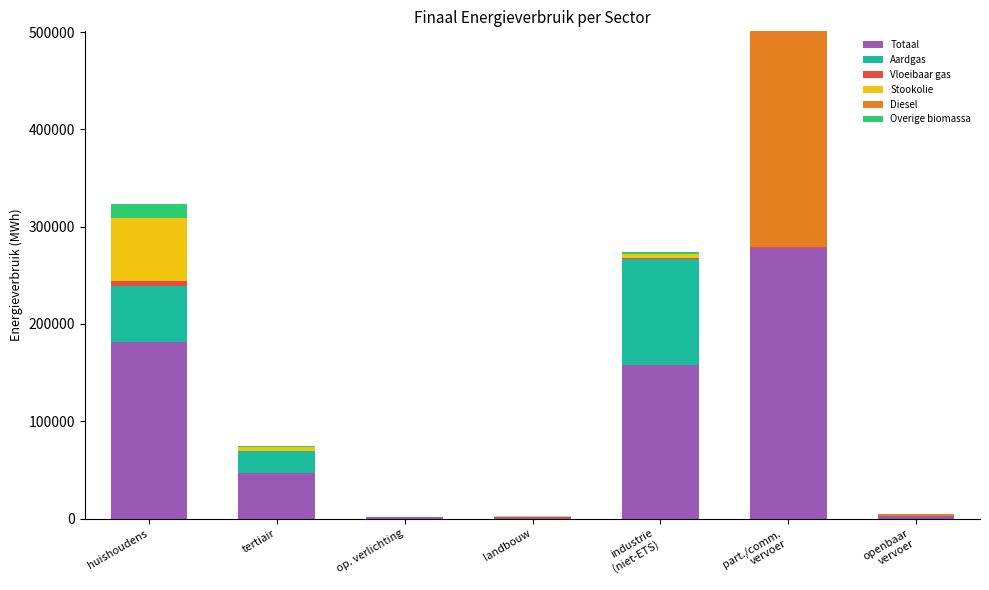

What is the highest value of the Totaal series?

277836.9